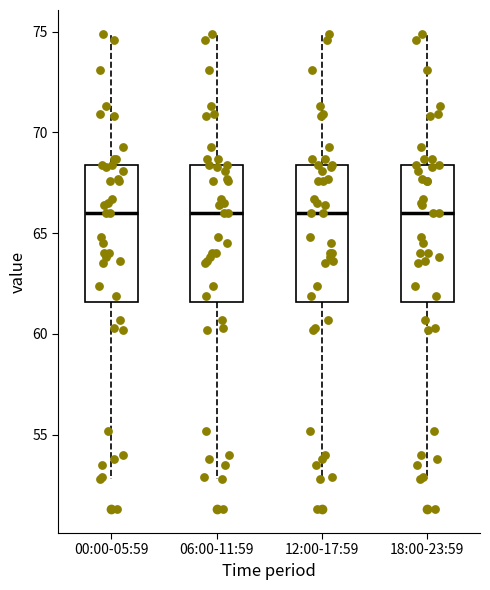

Reading left to right, transcribe this box plot: for each box, give where its median line is, the range the box spans, and where its two whiskers end, as read against the y-axis. The values are not printed on the chart, so give them approximately, as read against the axis.

00:00-05:59: median 66.0, box 61.5 to 68.5, whiskers 53.0 to 75.0
06:00-11:59: median 66.0, box 61.5 to 68.5, whiskers 53.0 to 75.0
12:00-17:59: median 66.0, box 61.5 to 68.5, whiskers 53.0 to 75.0
18:00-23:59: median 66.0, box 61.5 to 68.5, whiskers 53.0 to 75.0